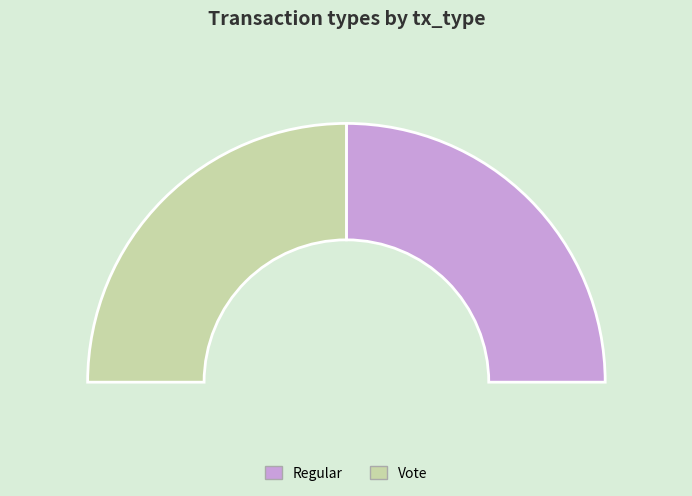

Which category has the smallest portion of the pie?

Regular